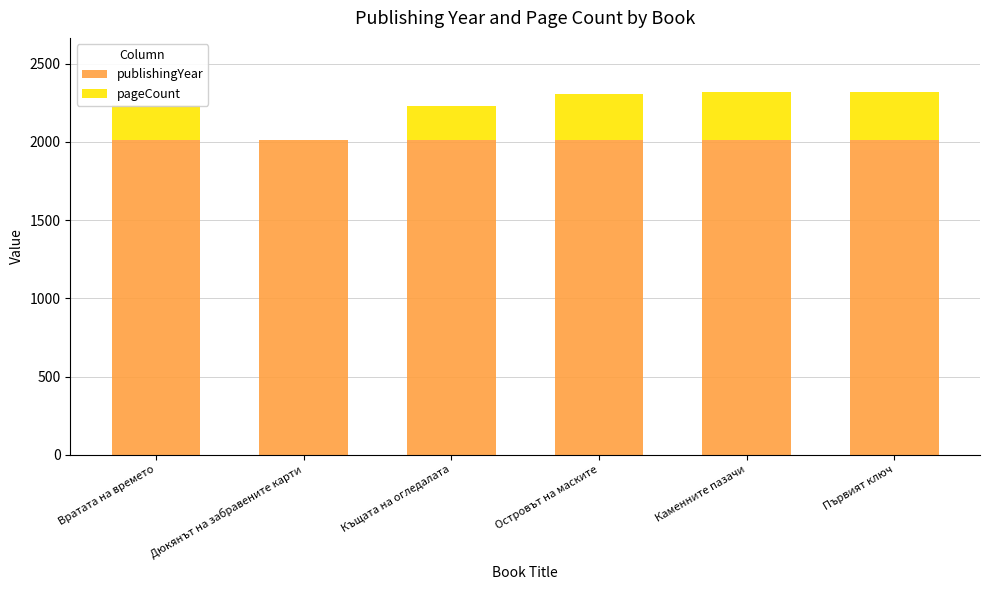

What is the maximum value for publishingYear?

2014